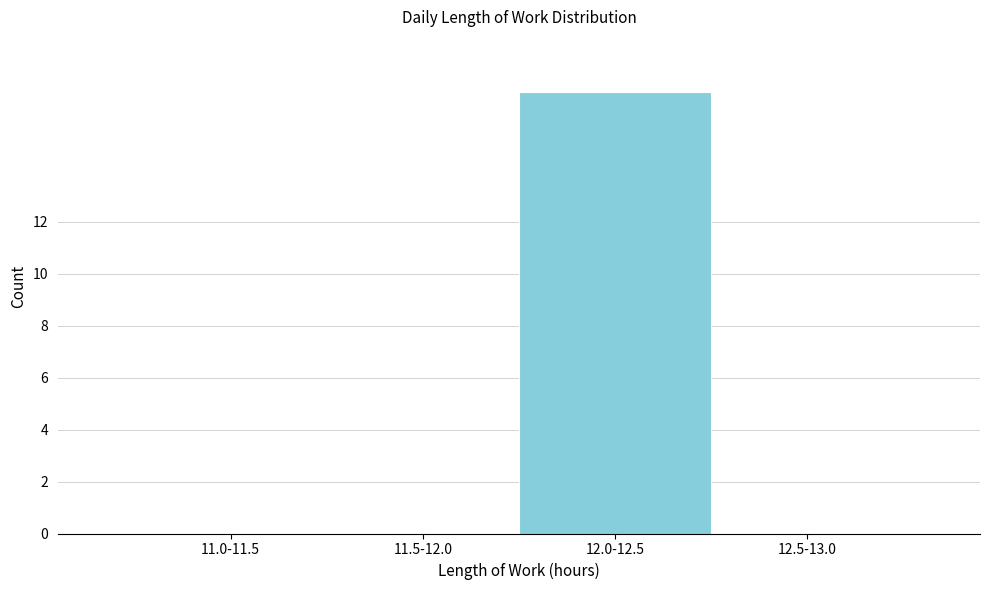

Reading left to right, transcribe all the data shown in this chart.

11.0-11.5=0	11.5-12.0=0	12.0-12.5=17	12.5-13.0=0